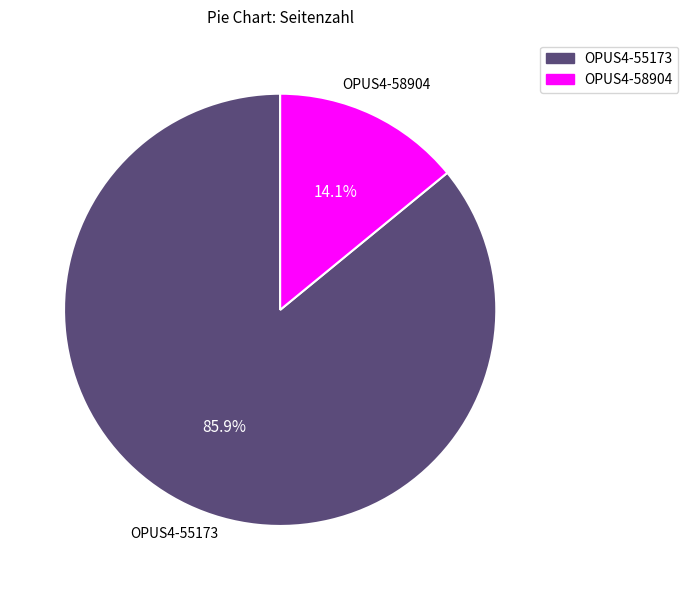

Which slice is the smallest?

OPUS4-58904